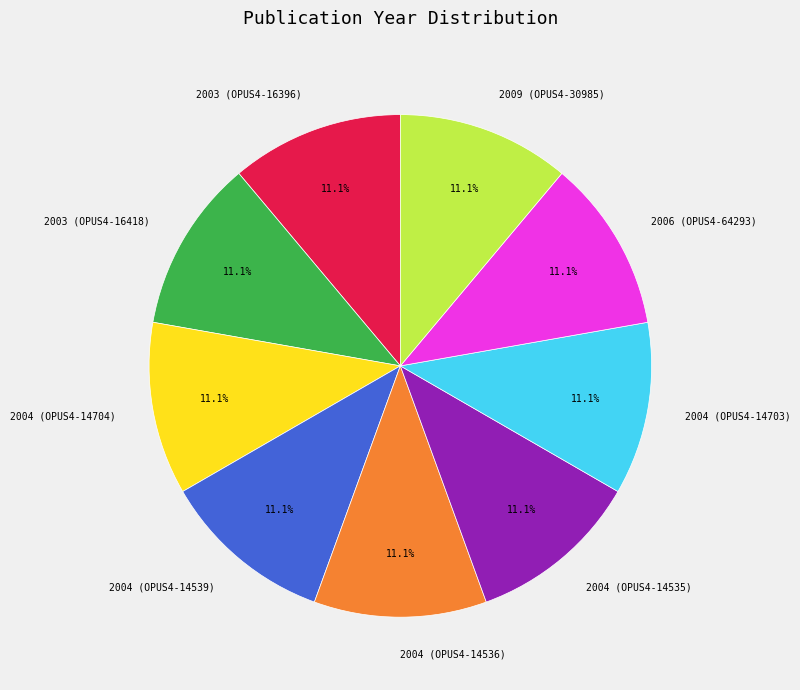

Is there a majority slice in this chart?

No